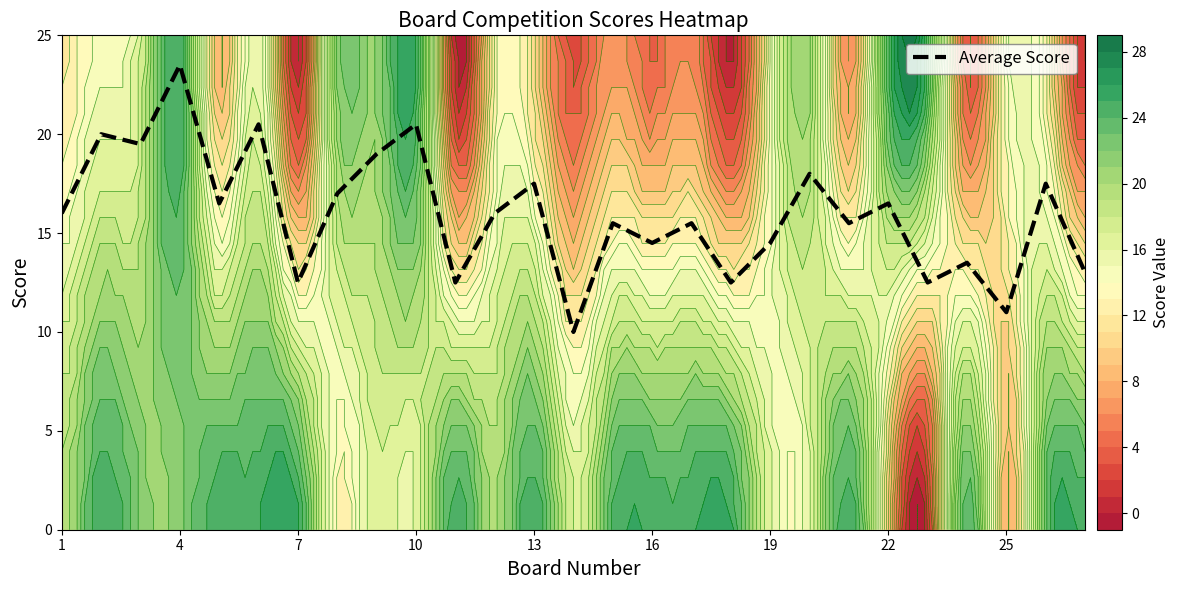

The Average Score series shows 5.0 at 7. True or false?

False